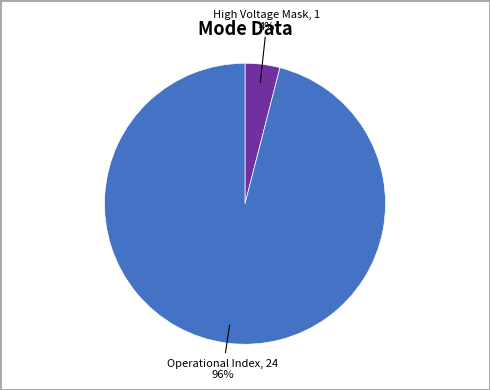

Is there a majority slice in this chart?

Yes